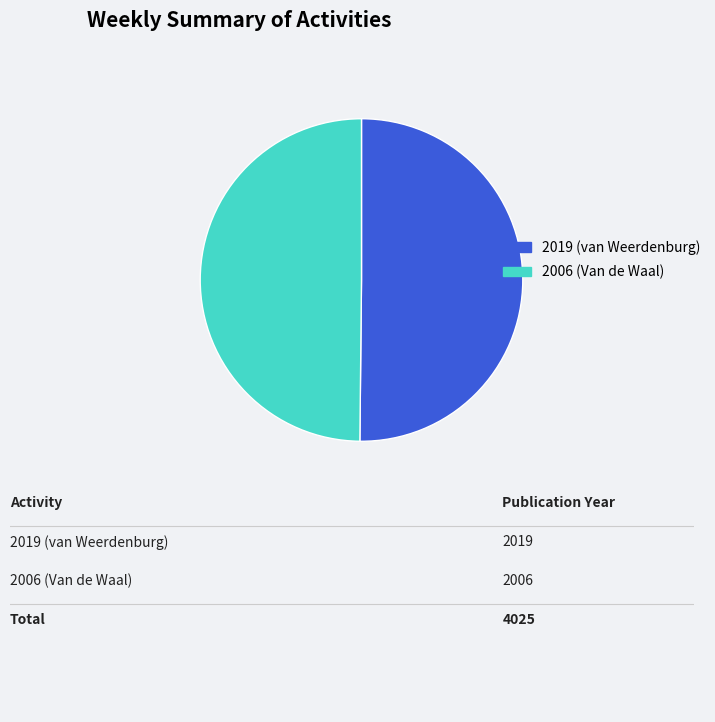

The 2019 (van Weerdenburg) slice represents 50% of the pie. True or false?

True